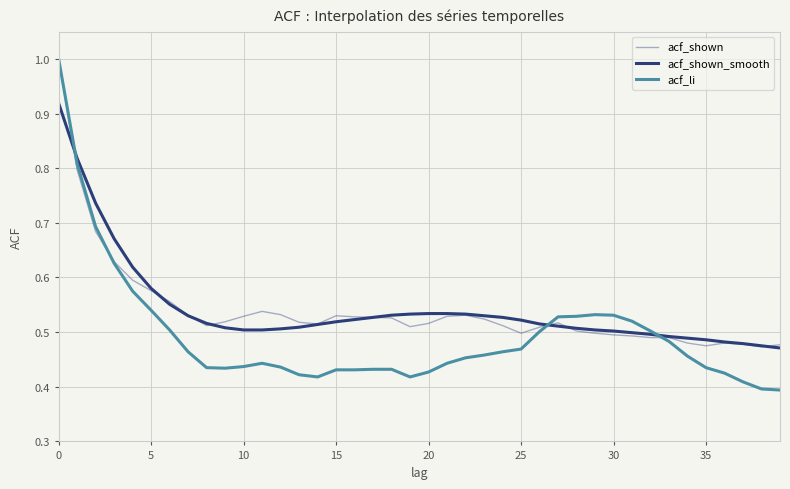

Does the chart display data point markers on the line(s)?

No